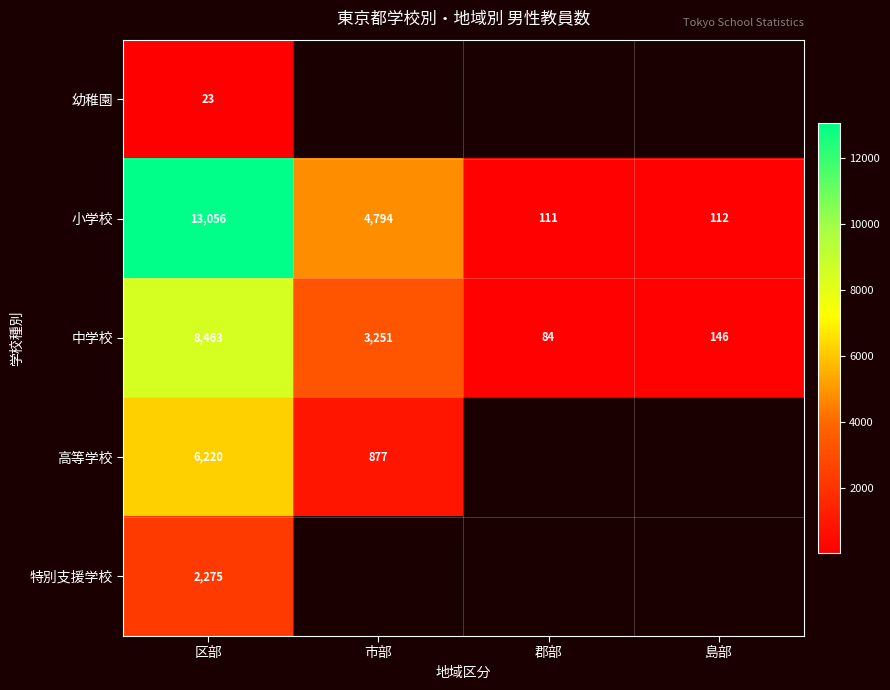

Rank the series at 区部 from lowest to highest value.

幼稚園, 特別支援学校, 高等学校, 中学校, 小学校